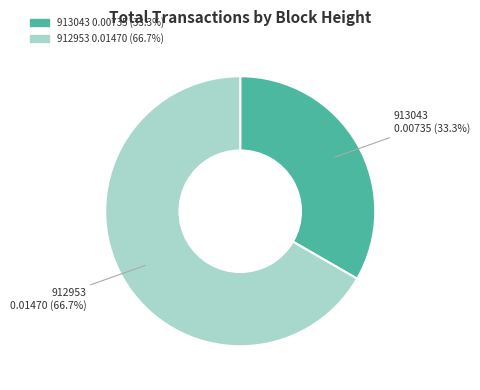

Which category has the biggest portion of the pie?

912953